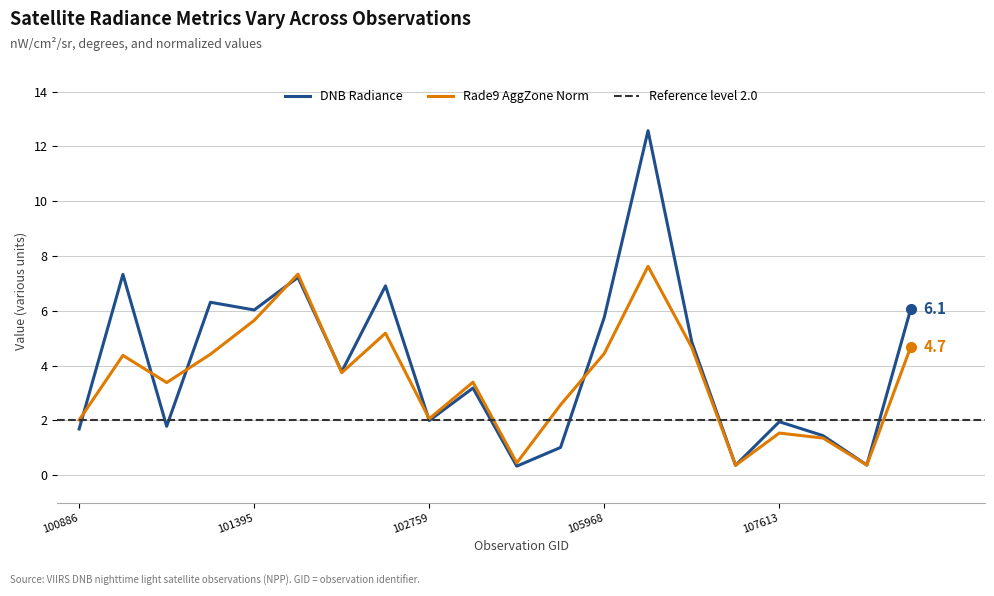

Is this an area chart (filled region under the line)?

No